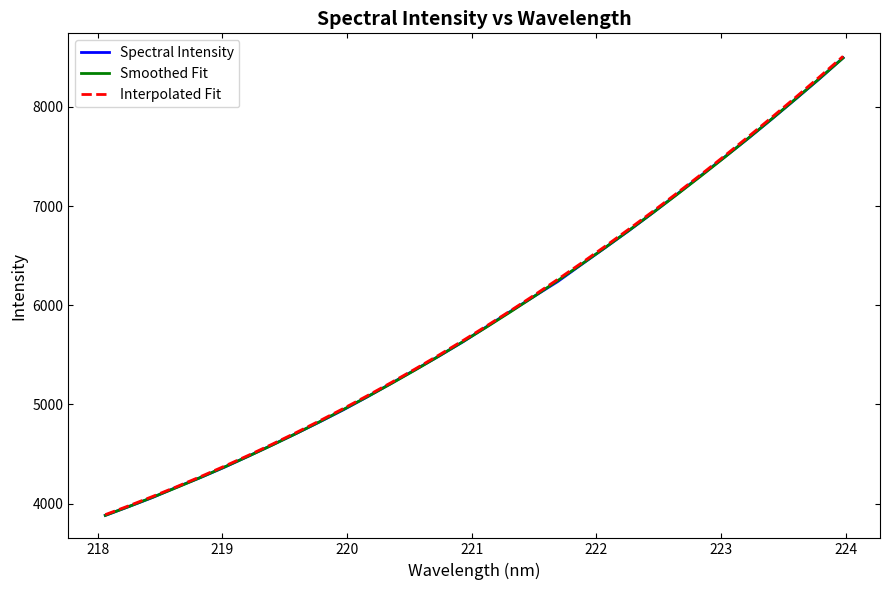

Rank the series by their maximum value, from lowest to highest.

Smoothed Fit, Spectral Intensity, Interpolated Fit